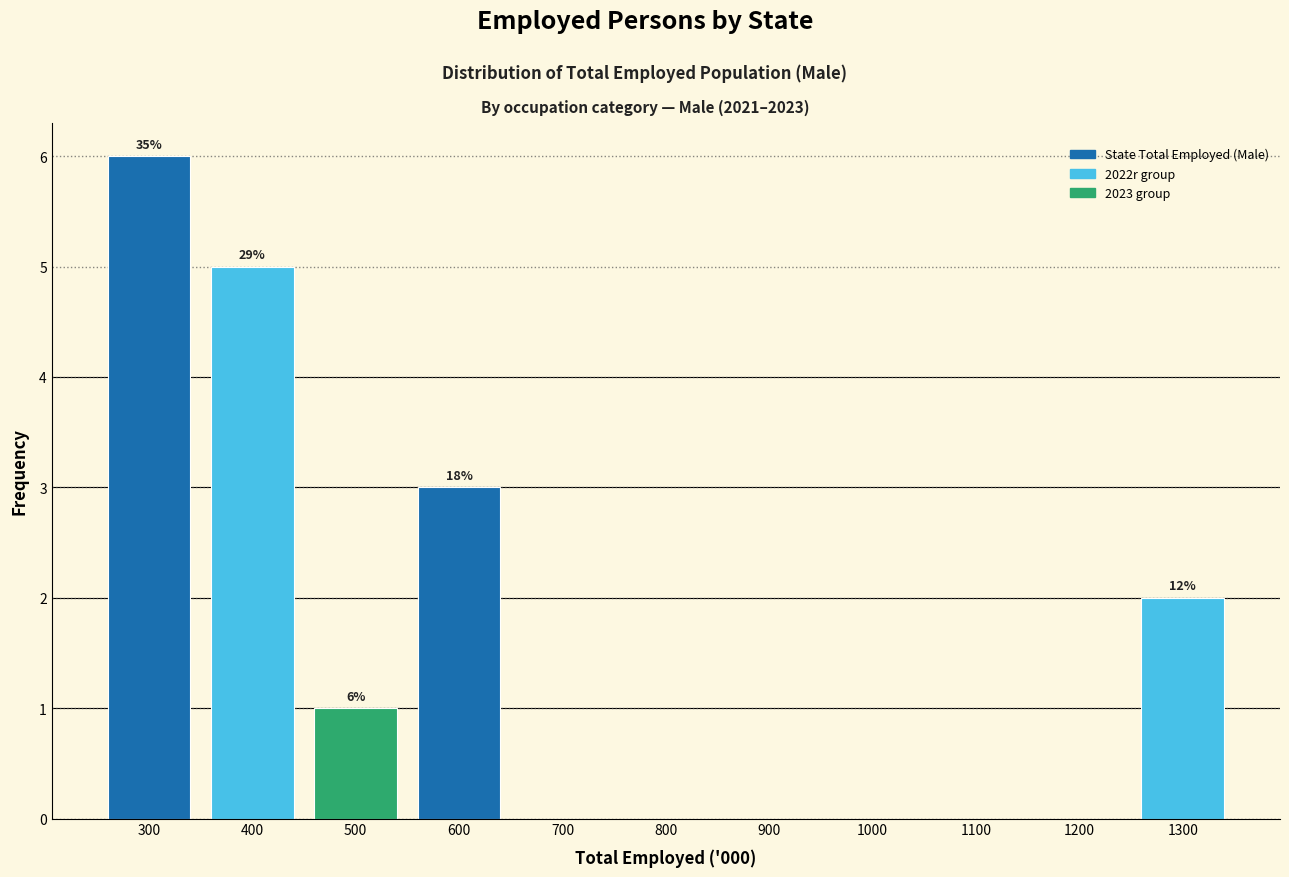

Which range on the x-axis has the tallest bar?

250 to 350